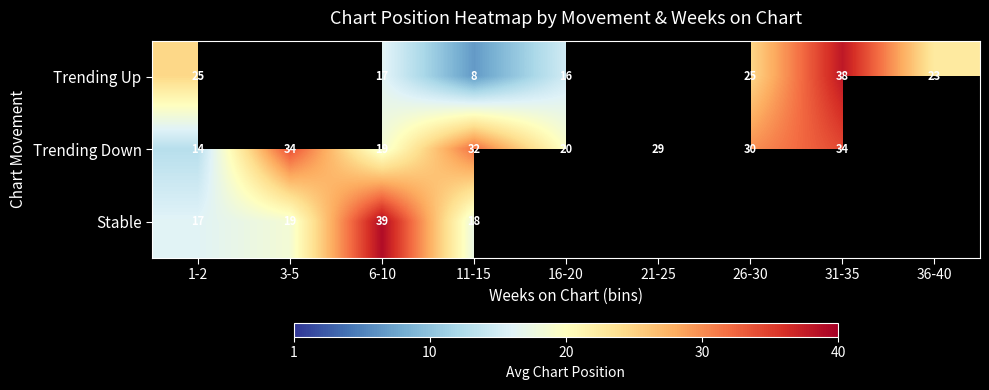

Is it true that Trending Down equals 47.3 at 21-25?

False